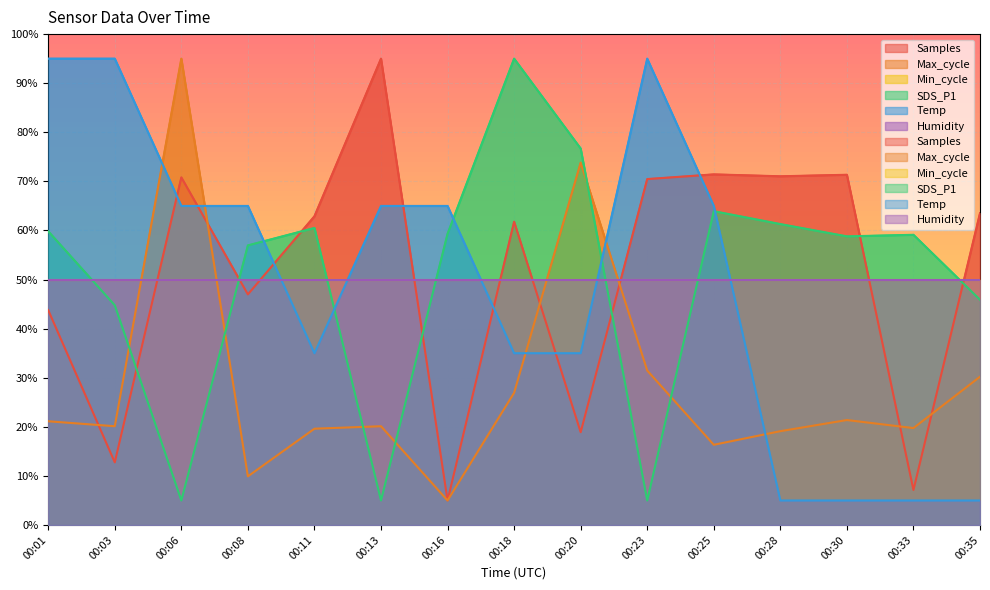

Which series has the largest range (max minus min)?

Samples